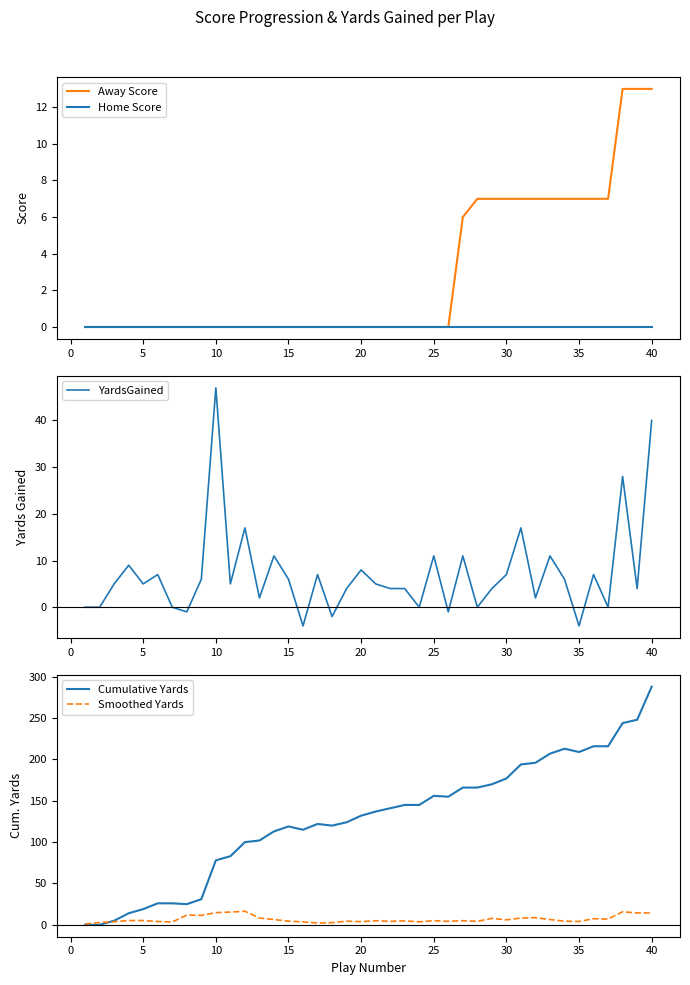

What is the maximum value for Away Score?

13